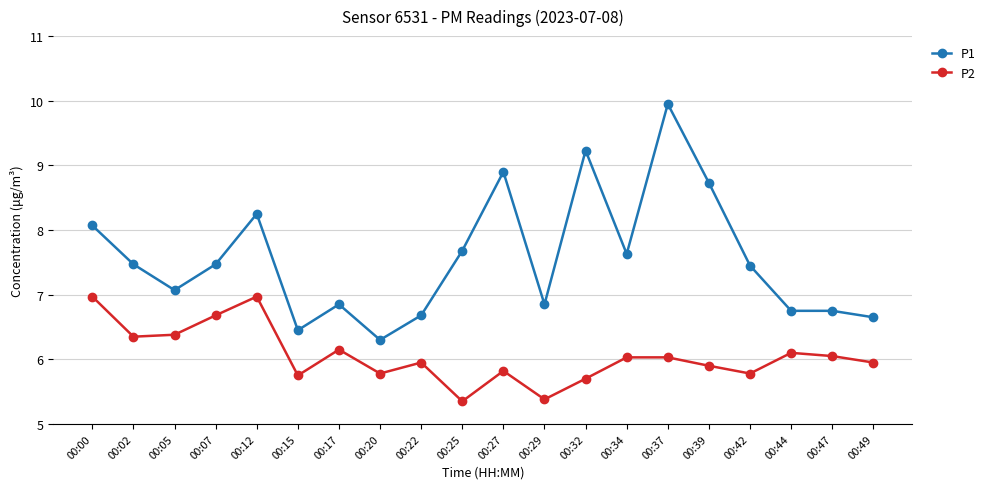

Count the number of data series in this chart.

2